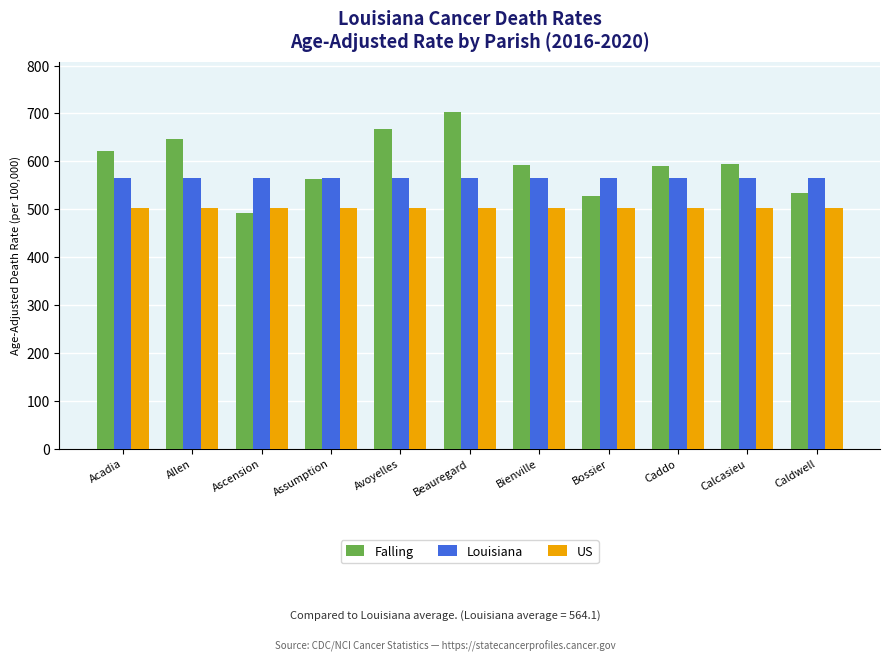

What is the label of the 7th bar from the right?

Avoyelles